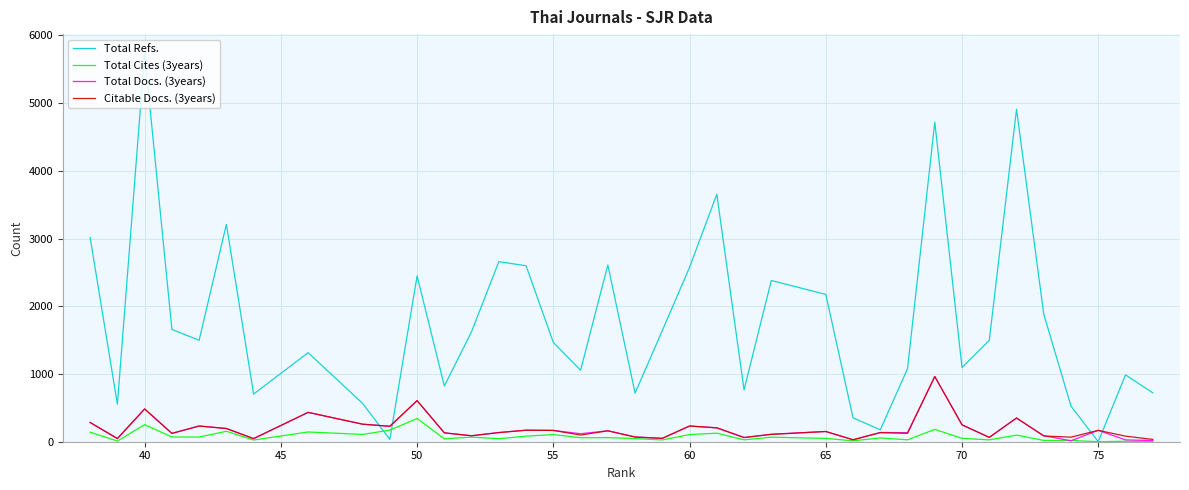

What is the difference between the maximum and minimum values in the Total Docs. (3years) series?

950